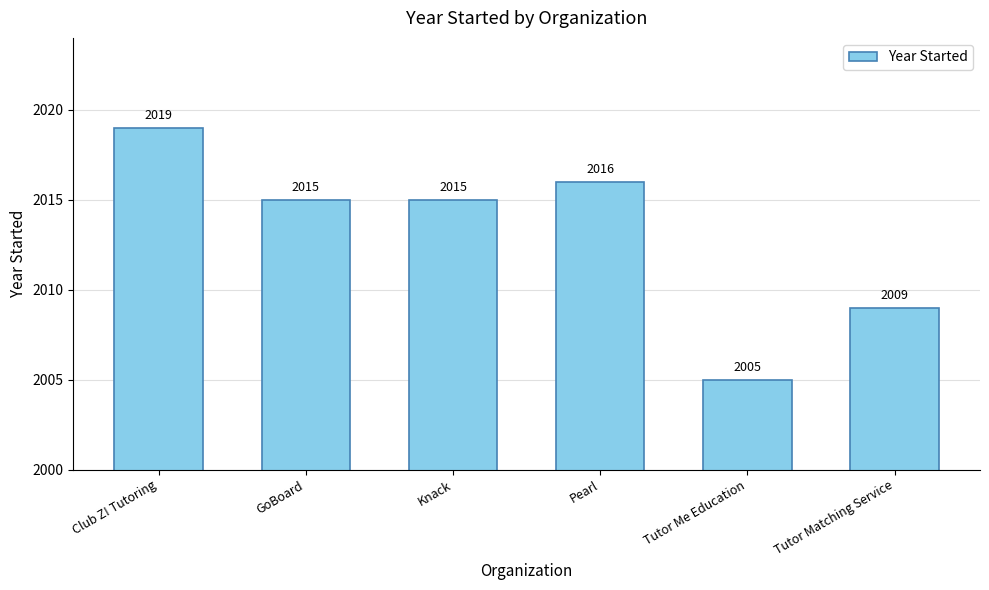

What position from the left is Tutor Me Education?

5